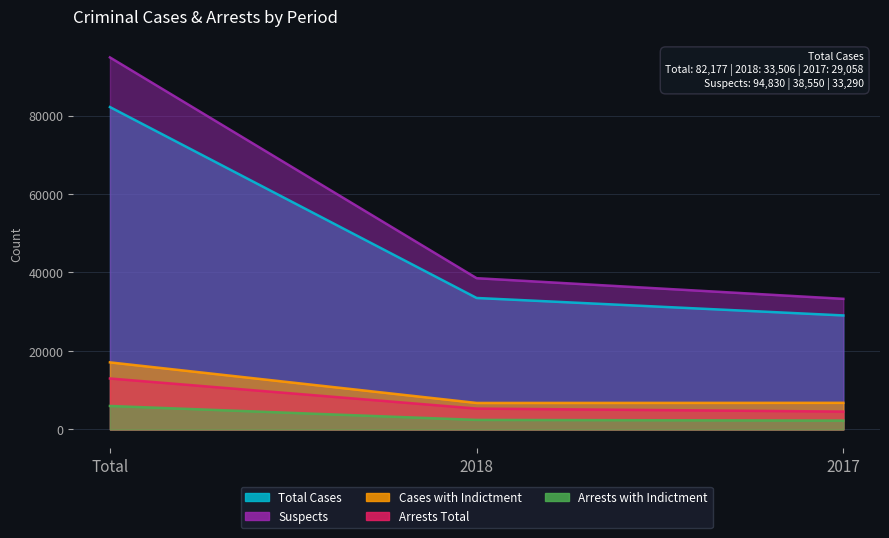

True or false: Total Cases has a value of 48006 at 2017.

False